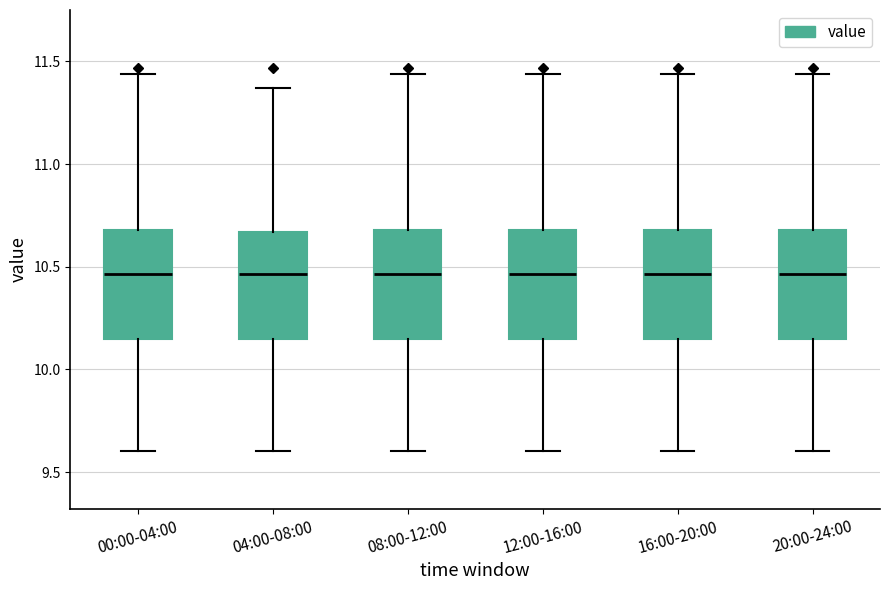

Reading left to right, transcribe this box plot: for each box, give where its median line is, the range the box spans, and where its two whiskers end, as read against the y-axis. The values are not printed on the chart, so give them approximately, as read against the axis.

00:00-04:00: median 10.45, box 10.15 to 10.70, whiskers 9.60 to 11.45
04:00-08:00: median 10.45, box 10.15 to 10.65, whiskers 9.60 to 11.35
08:00-12:00: median 10.45, box 10.15 to 10.70, whiskers 9.60 to 11.45
12:00-16:00: median 10.45, box 10.15 to 10.70, whiskers 9.60 to 11.45
16:00-20:00: median 10.45, box 10.15 to 10.70, whiskers 9.60 to 11.45
20:00-24:00: median 10.45, box 10.15 to 10.70, whiskers 9.60 to 11.45